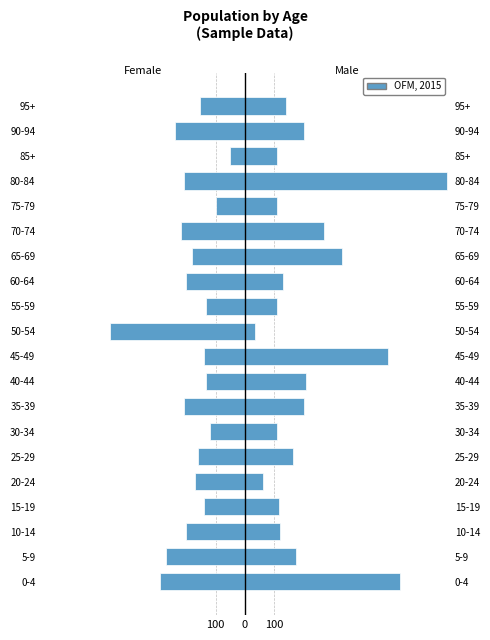

What is the sum of all Female values?

-3785